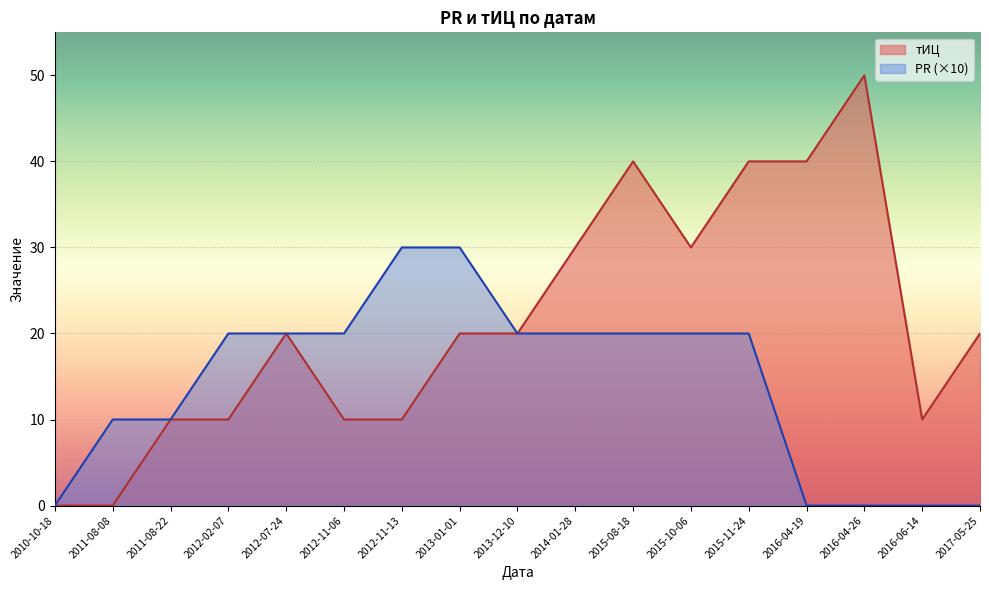

List the series in order of their overall mean, lowest first.

PR (×10), тИЦ